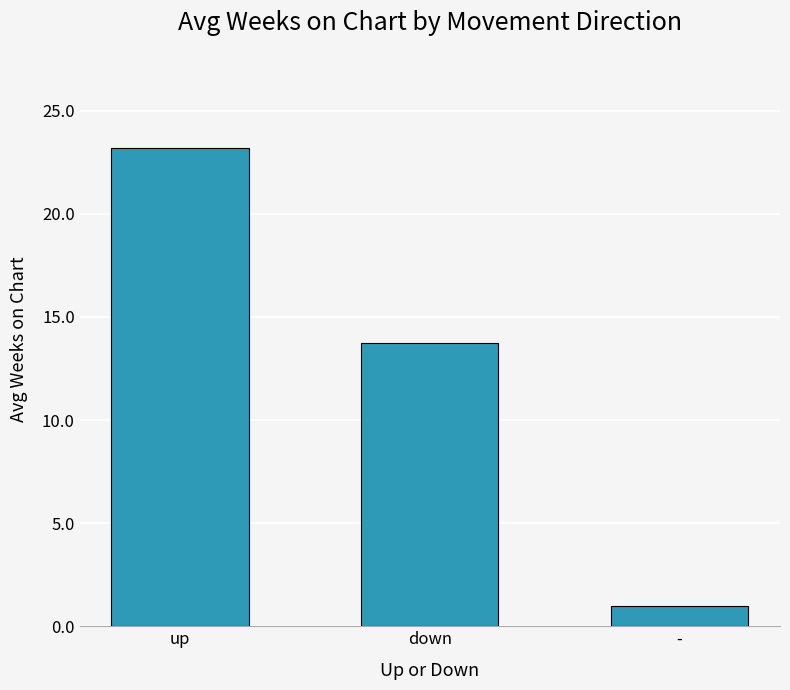

Reading left to right, list all the values displayed in this chart.

23.2	13.8	1.0